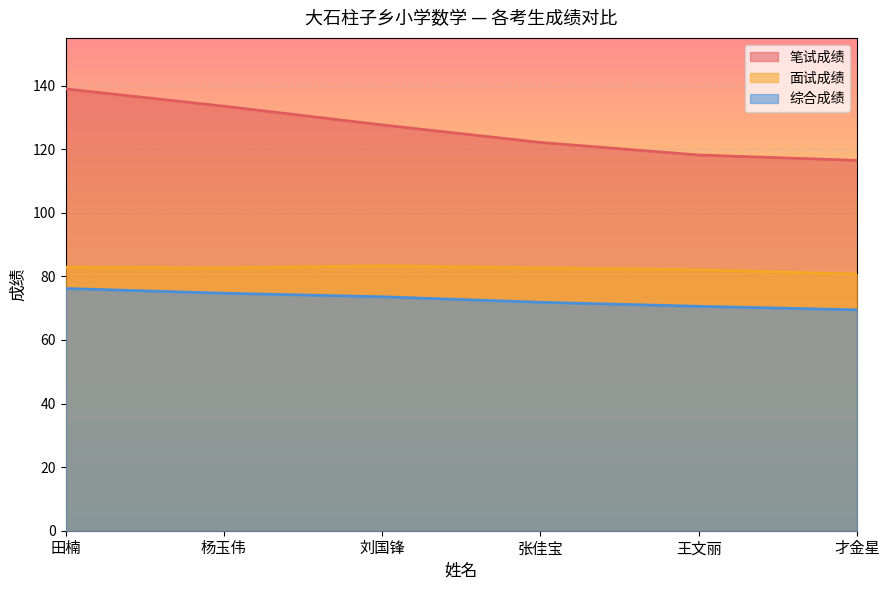

What is the label of the 3rd point from the right?

张佳宝